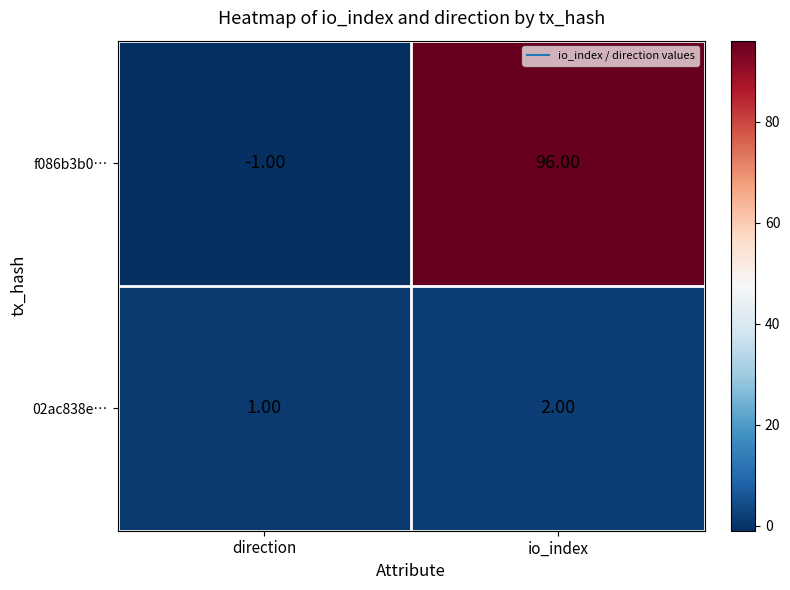

Rank the series by their maximum value, from highest to lowest.

f086b3b0…, 02ac838e…